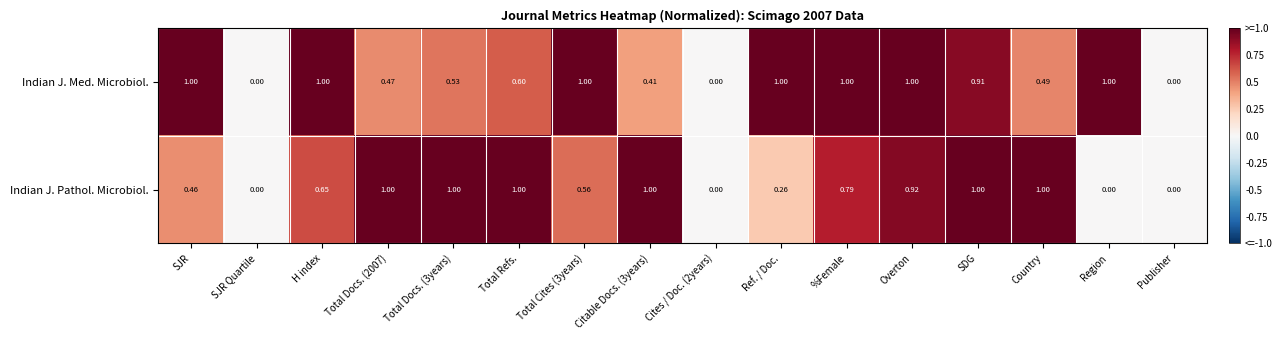

Which series has the largest total across all categories?

Indian J. Med. Microbiol.